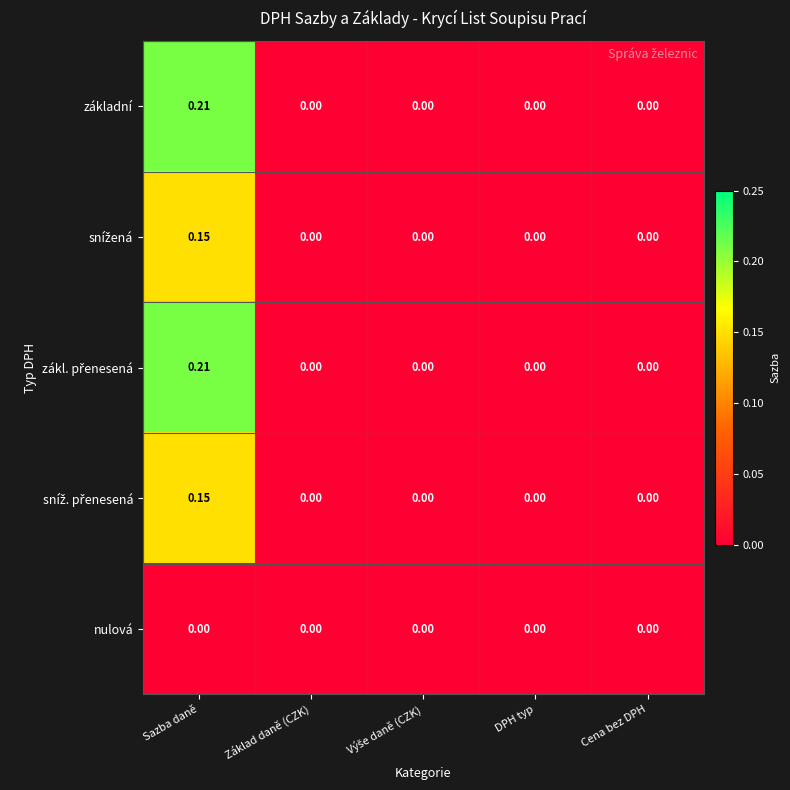

At which category is the sum across all series the highest?

Sazba daně